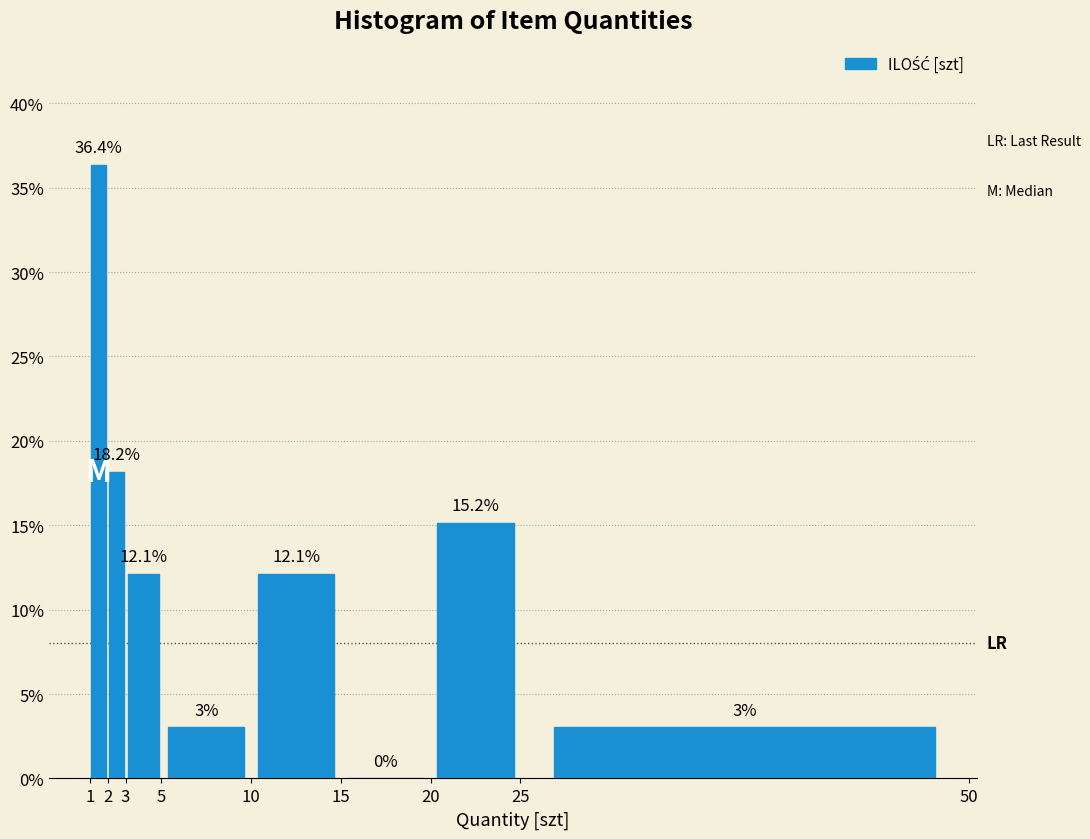

Which range on the x-axis has the tallest bar?

1 to 2